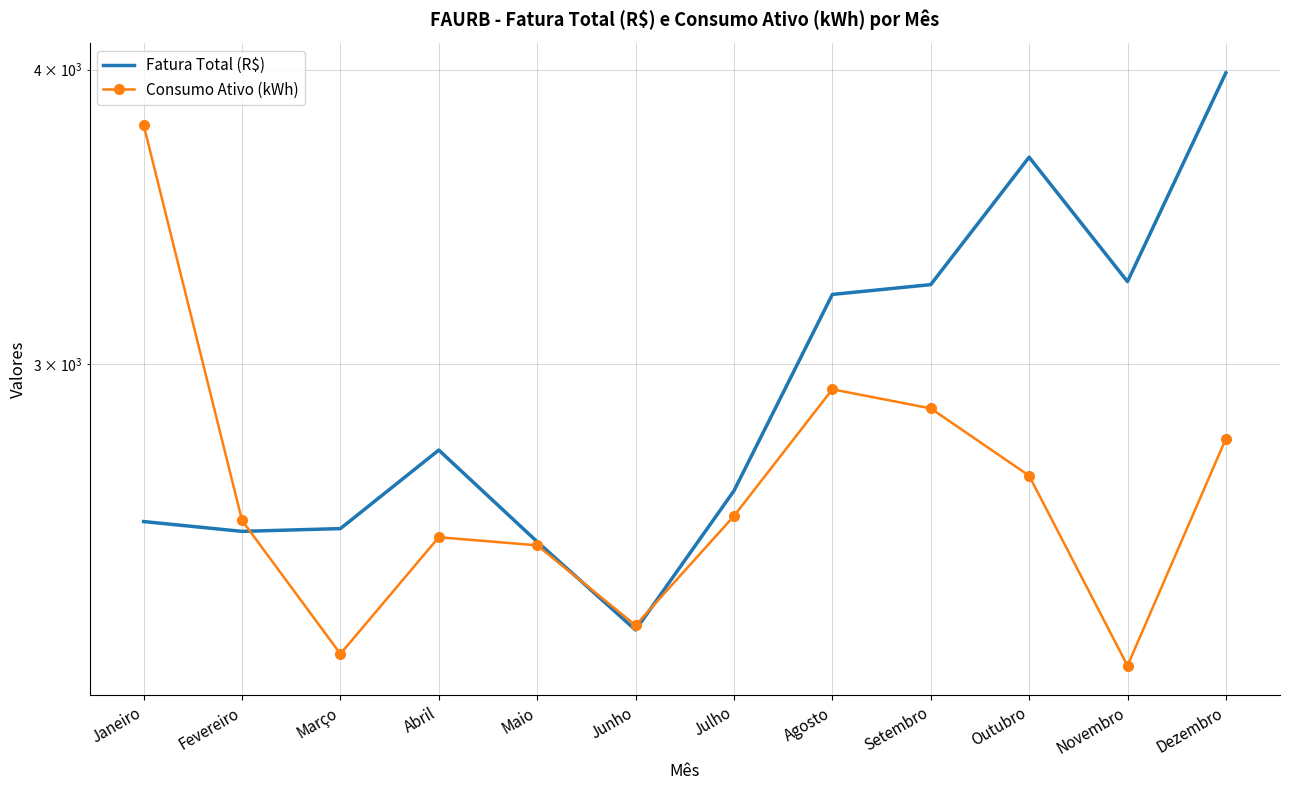

What is the total value across all series at Junho?

4635.4